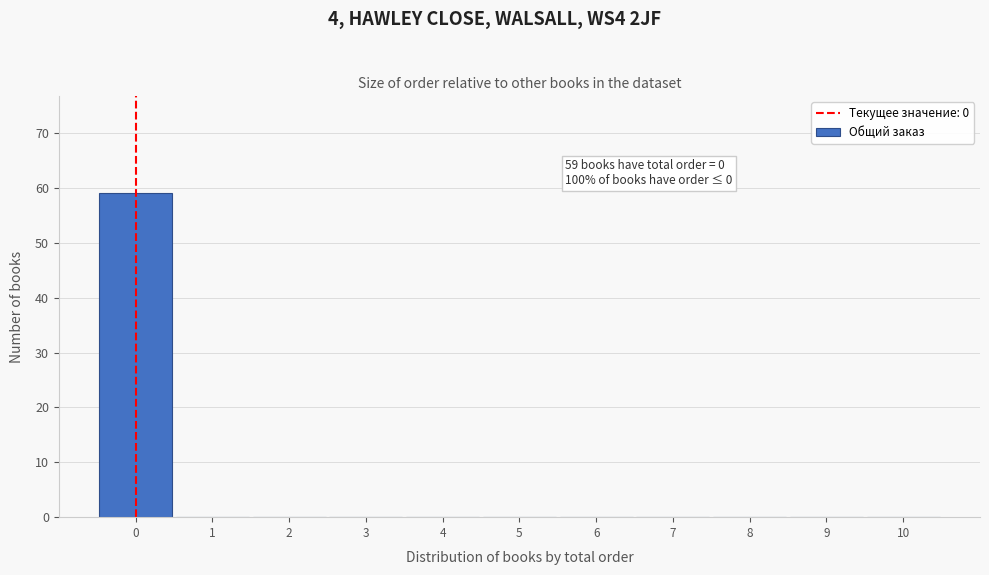

Over which range of the x-axis is the bar tallest?

-0.5 to 0.5